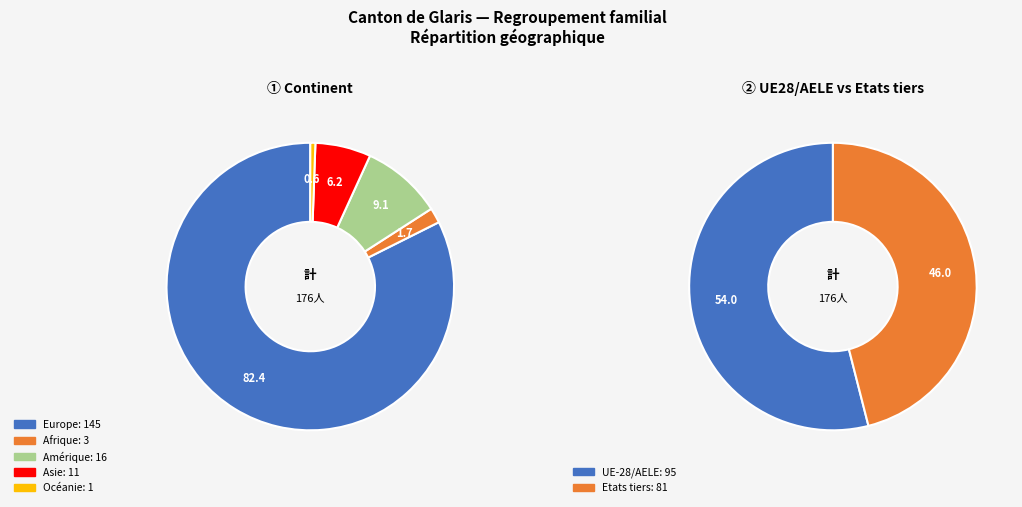

What is the change in value from Europe to Asie?

-134